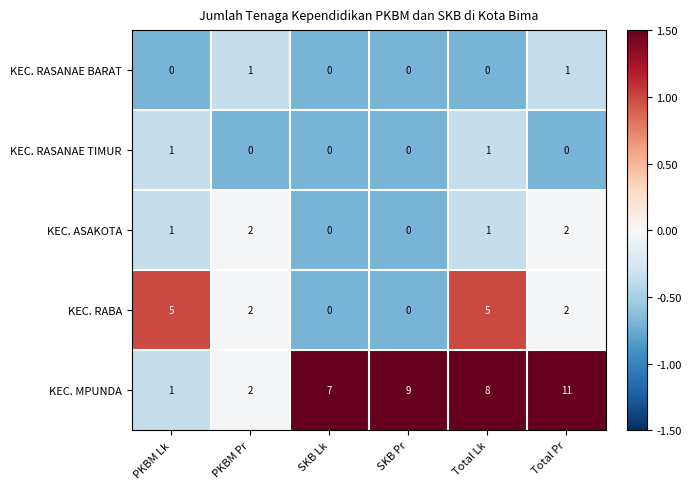

What is the maximum value shown in the chart?

11